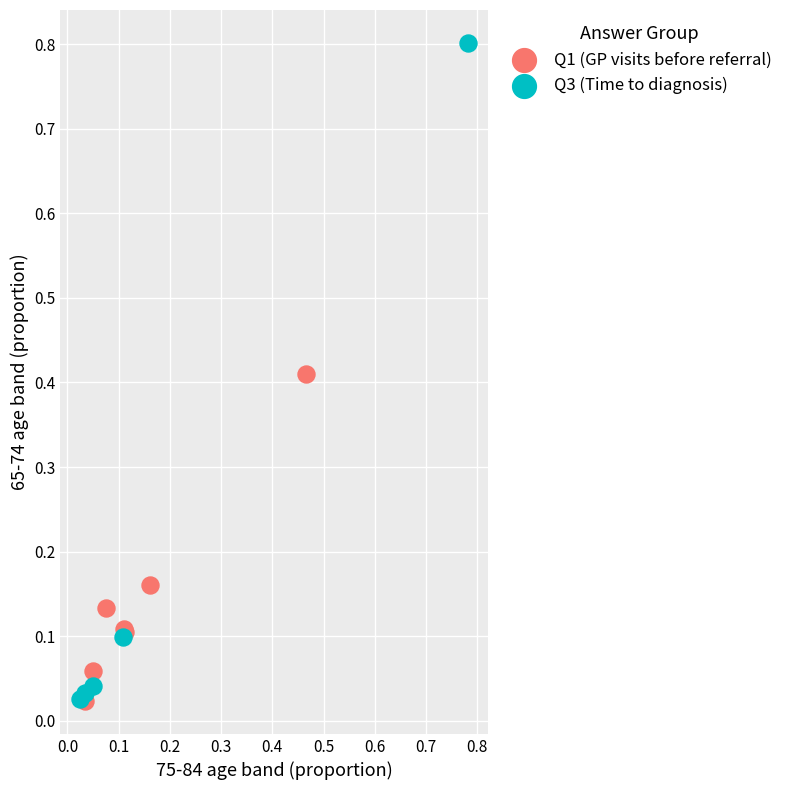

Which series has the widest spread of Y values?

Q3 (Time to diagnosis)